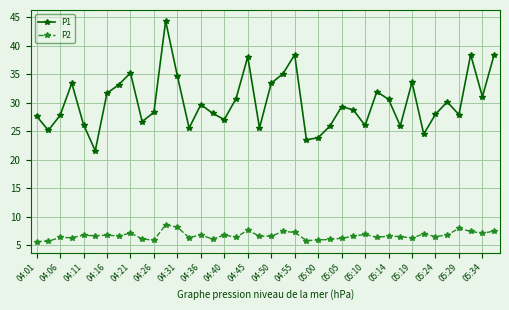

At how many categories does at least one series exceed 10?

40